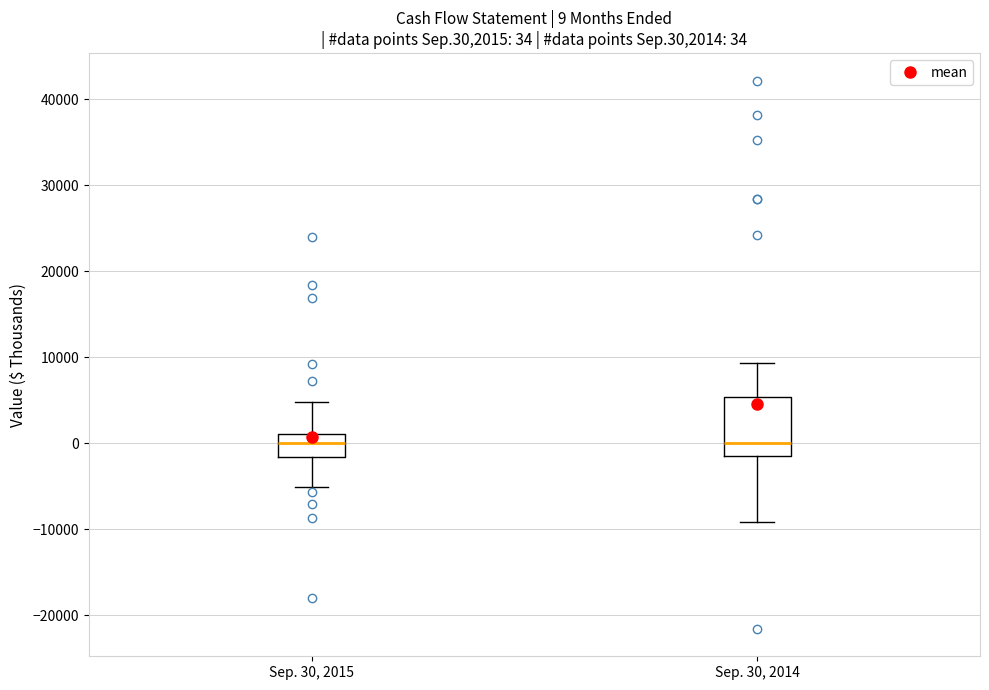

Comparing the boxes themselves (not the whiskers), which one is the tallest?

Sep. 30, 2014